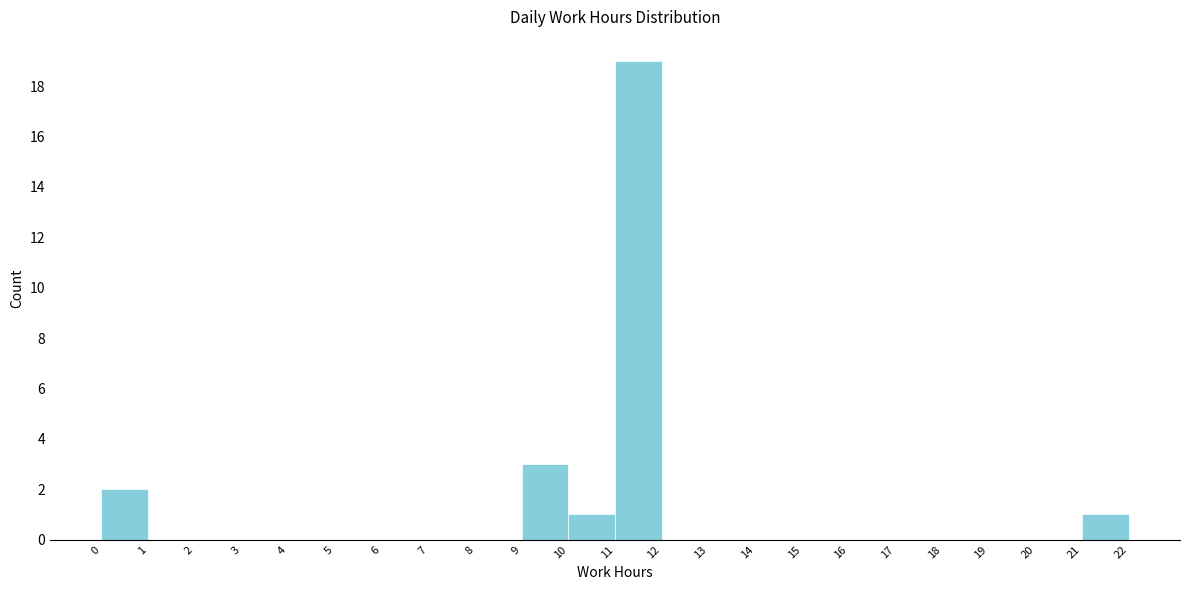

Reading left to right, transcribe this chart: for each bar, give the range it covers on the x-axis and its height. The values are not printed on the chart, so give them approximately, as read against the axis.

0 to 1: 2
1 to 2: 0
2 to 3: 0
3 to 4: 0
4 to 5: 0
5 to 6: 0
6 to 7: 0
7 to 8: 0
8 to 9: 0
9 to 10: 3
10 to 11: 1
11 to 12: 19
12 to 13: 0
13 to 14: 0
14 to 15: 0
15 to 16: 0
16 to 17: 0
17 to 18: 0
18 to 19: 0
19 to 20: 0
20 to 21: 0
21 to 22: 1